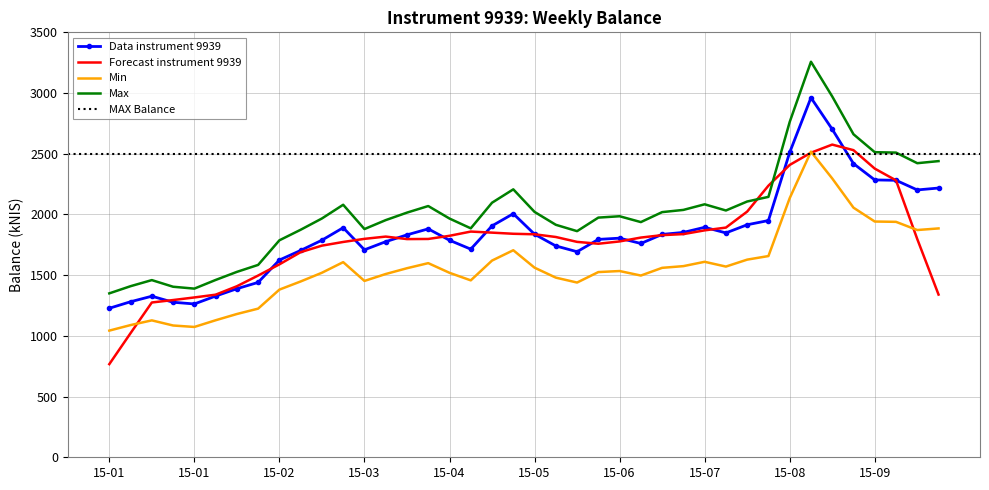

Reading left to right, what are all the values shown in this chart?

1227.3	1281.1	1326.6	1276.9	1262.8	1327.7	1388.2	1440.4	1624.6	1703.7	1788.1	1890.8	1708.9	1775.8	1831.9	1881.2	1787.5	1714.3	1906.0	2006.2	1837.2	1740.8	1693.1	1794.6	1804.7	1760.9	1835.6	1852.2	1894.2	1847.9	1915.2	1949.8	2510.9	2961.6	2701.7	2418.6	2284.4	2281.3	2202.0	2217.6